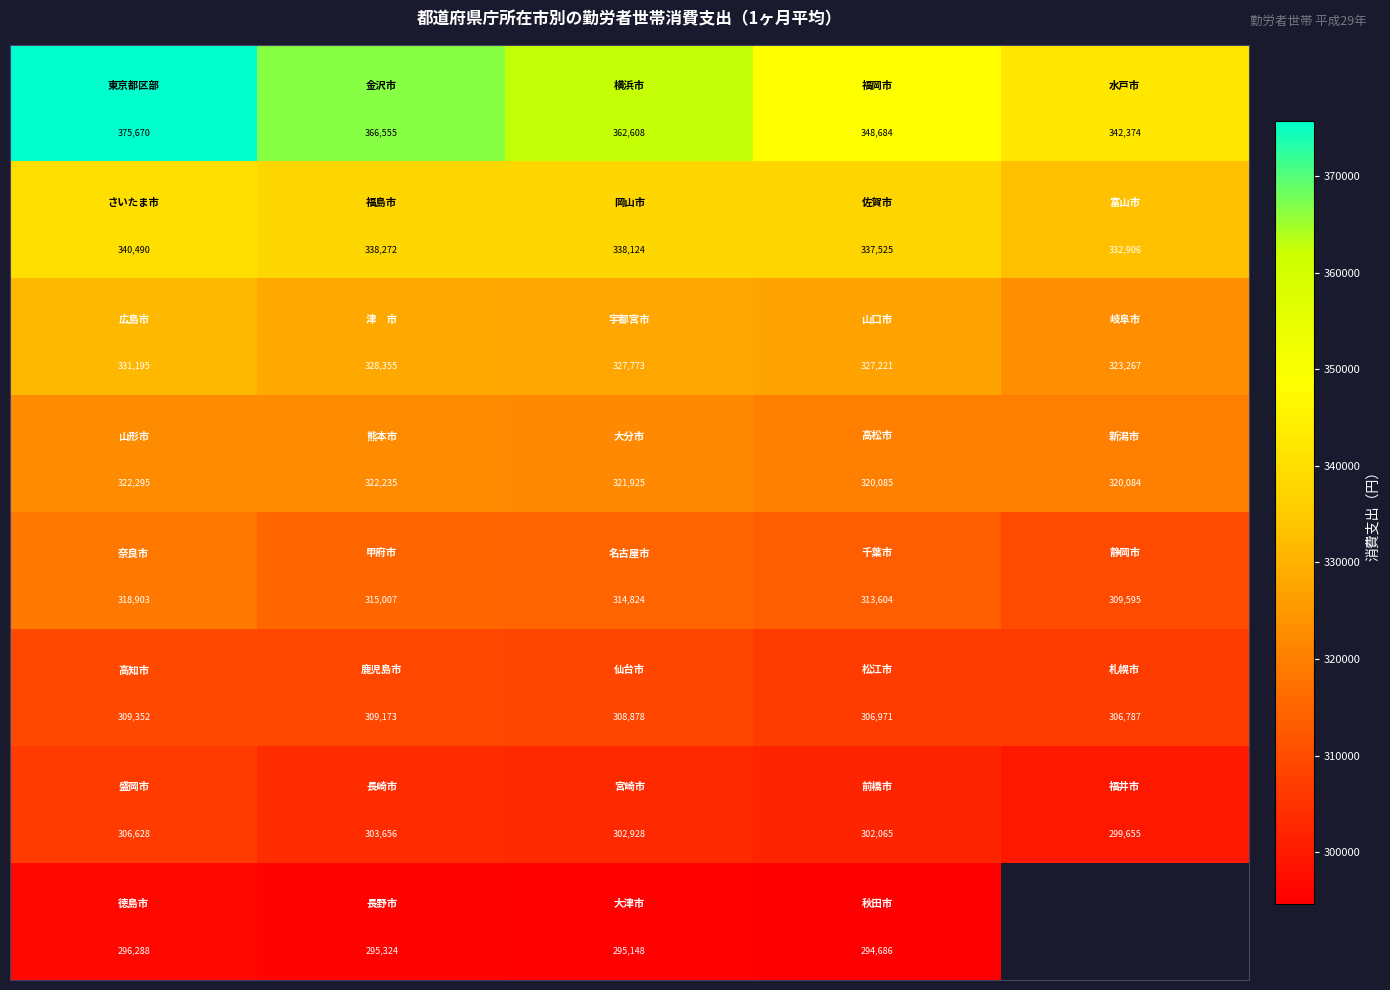

At how many categories does at least one series exceed 375073?

1